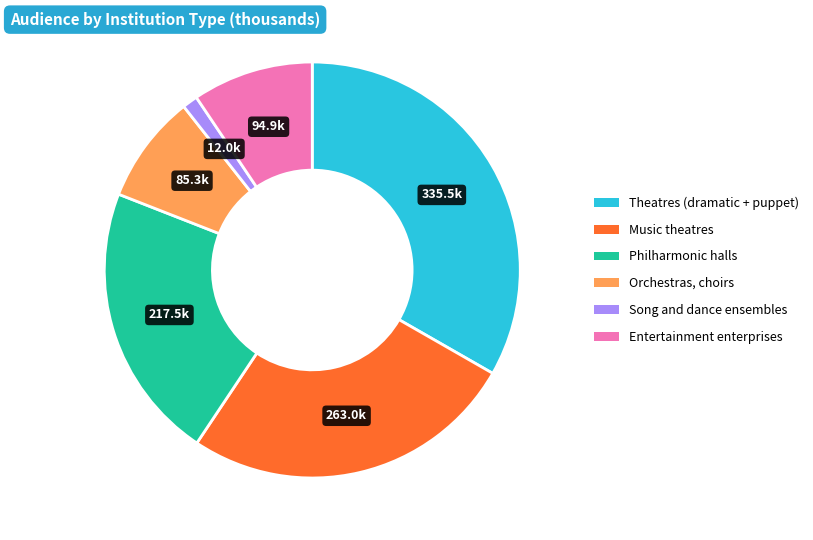

True or false: Song and dance ensembles accounts for 1% of the total.

True